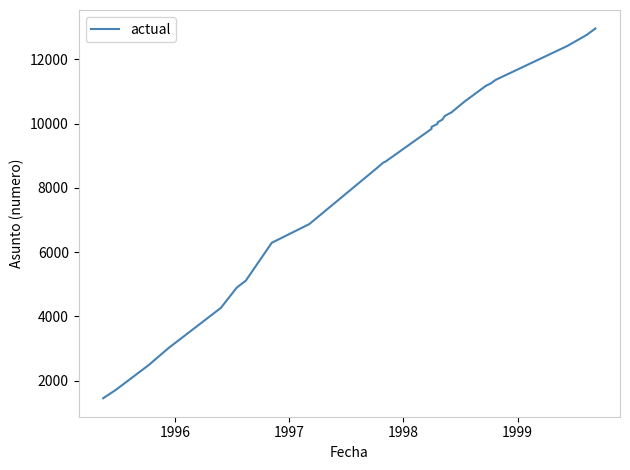

What is the maximum value shown in the chart?

12961